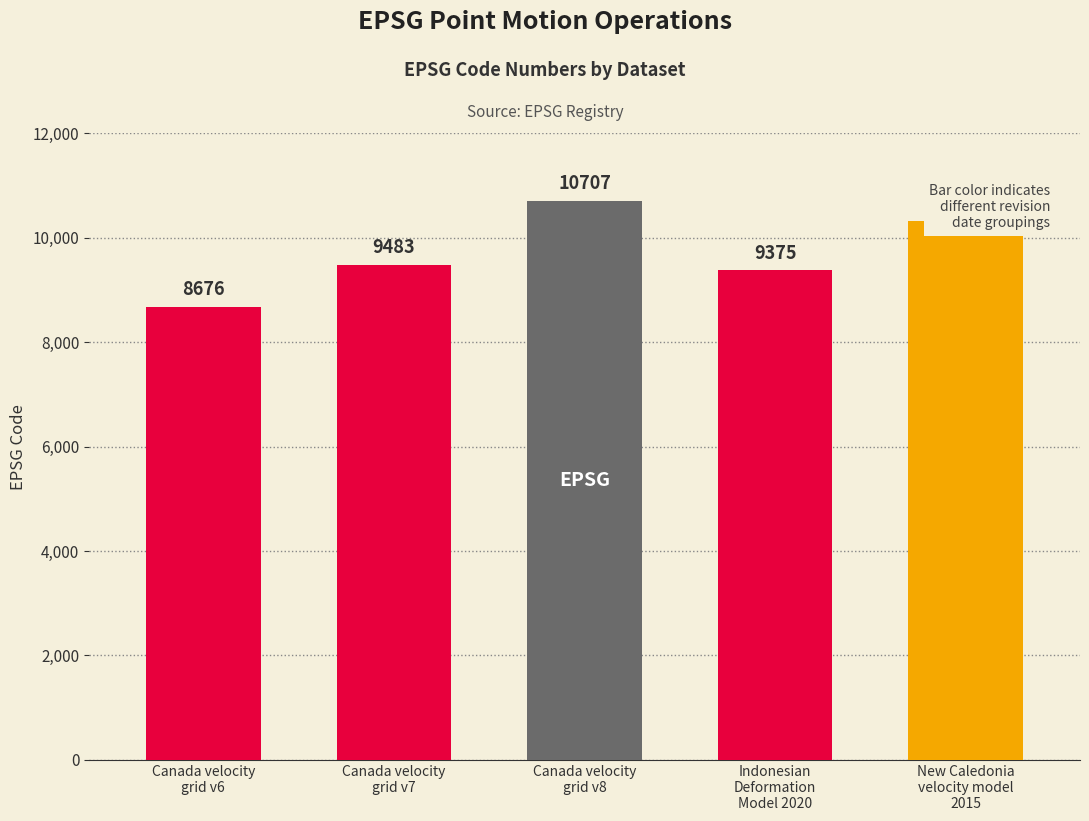

What is the difference between the maximum and minimum values?

2031